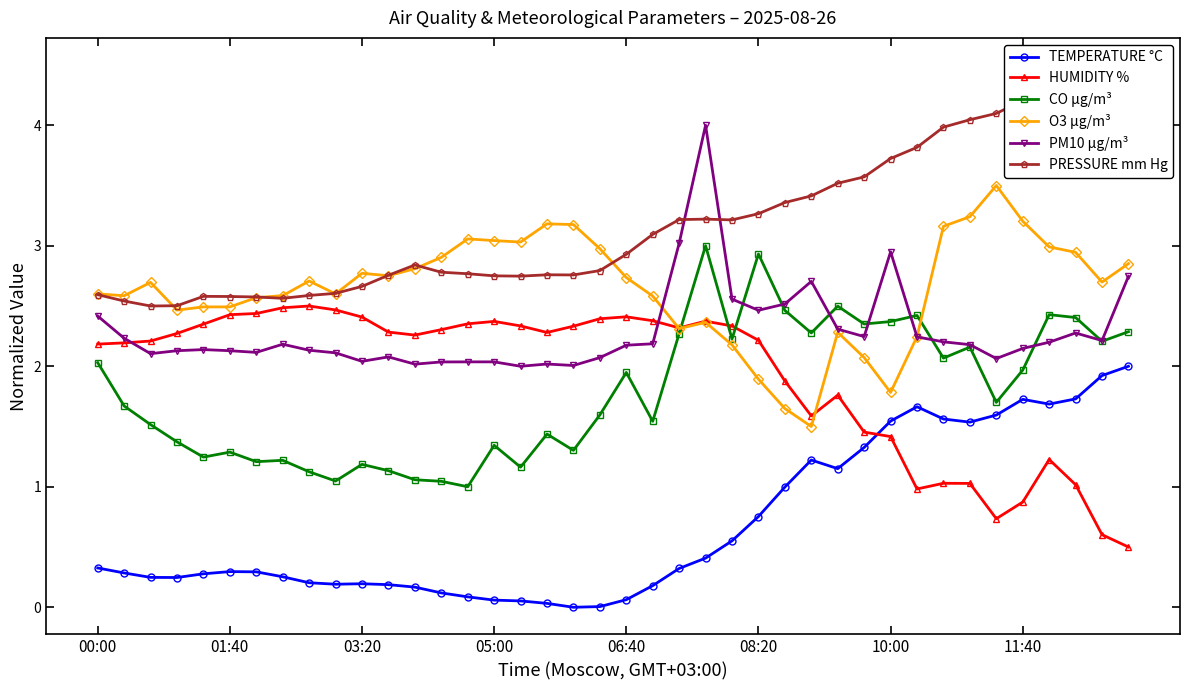

After their last crossing, which series has the higher values: PM10 µg/m³ or CO µg/m³?

PM10 µg/m³